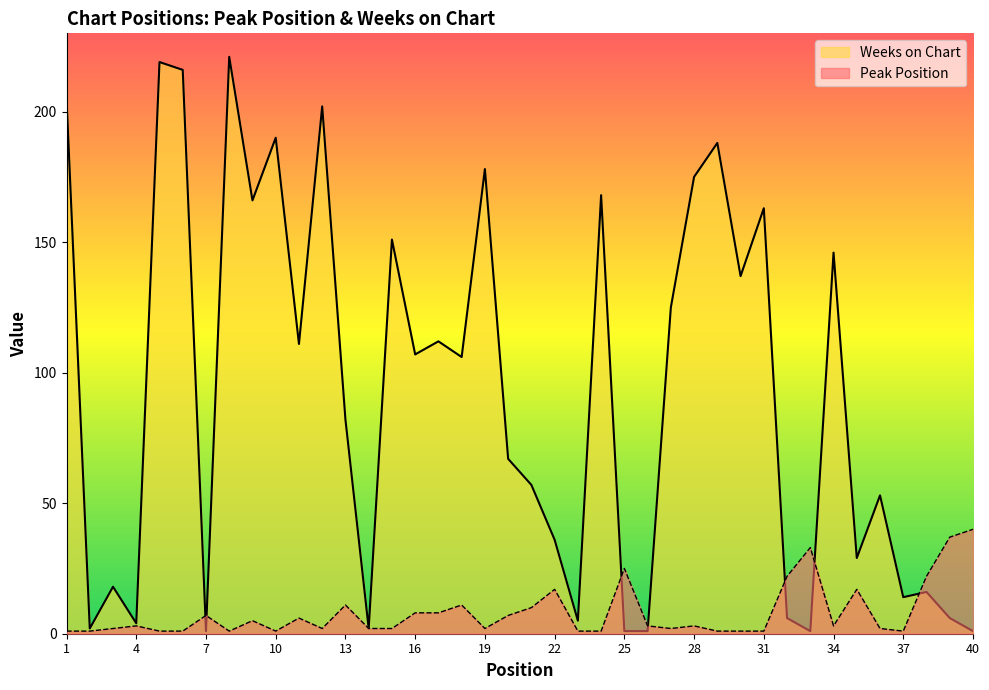

Between which two adjacent categories do Peak Position and Weeks on Chart first intersect?

6 and 7